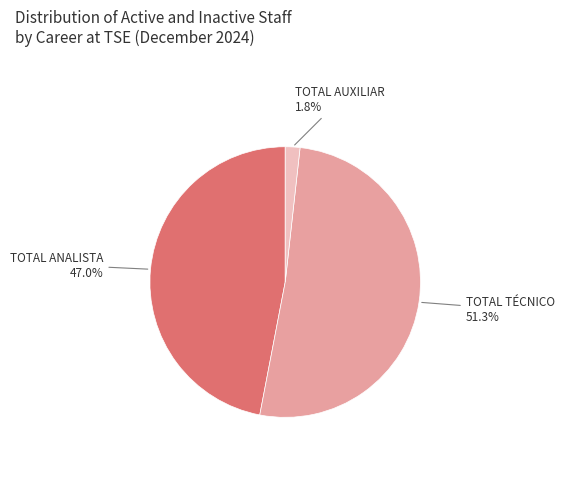

Is there a majority slice in this chart?

Yes